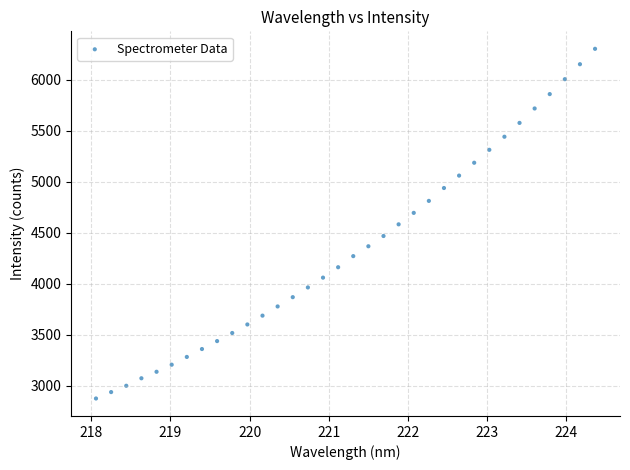

What is the range of X values (max minus min)?

6.3